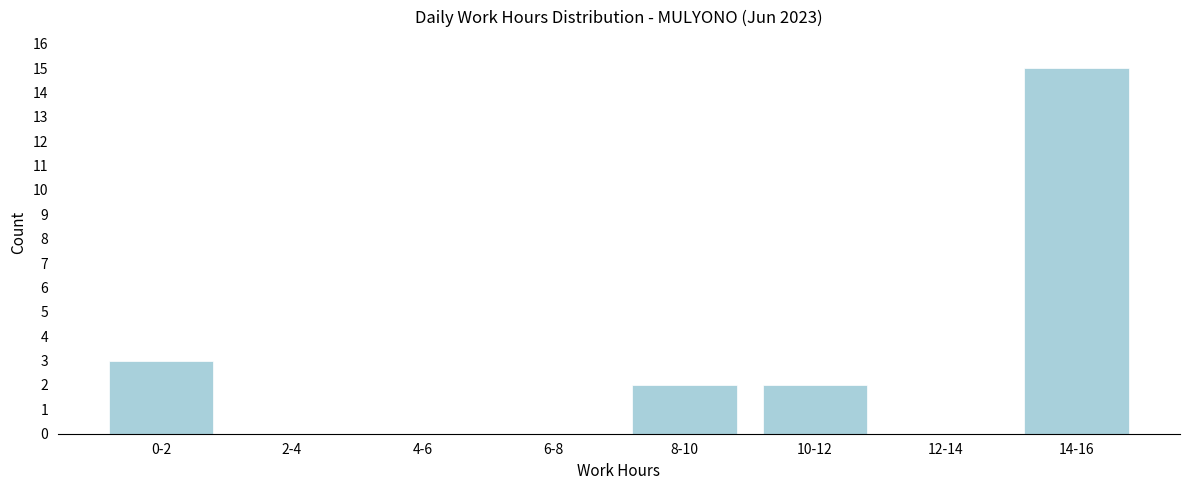

Reading right to left, transcribe all the data shown in this chart.

14-16=15	12-14=0	10-12=2	8-10=2	6-8=0	4-6=0	2-4=0	0-2=3